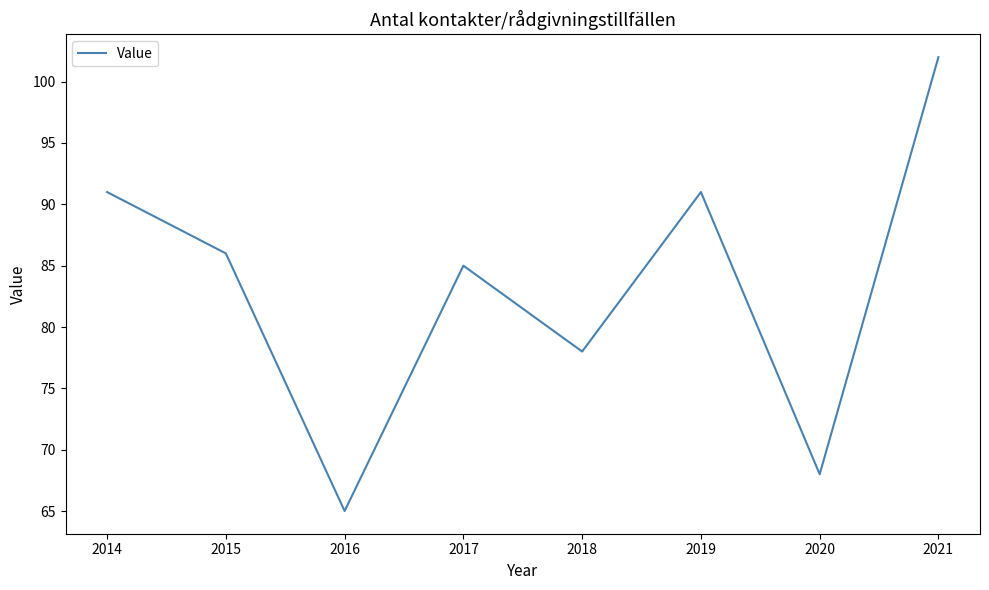

Approximately how many times larger is the value at 2017 compared to 2021?

0.8